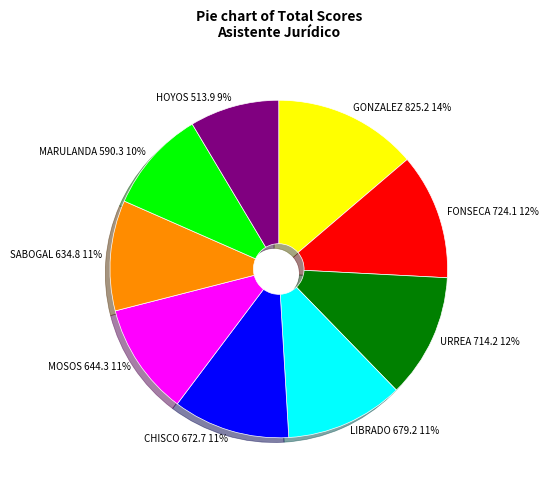

To the nearest percent, what portion does FONSECA 724.1 12% represent?

12%